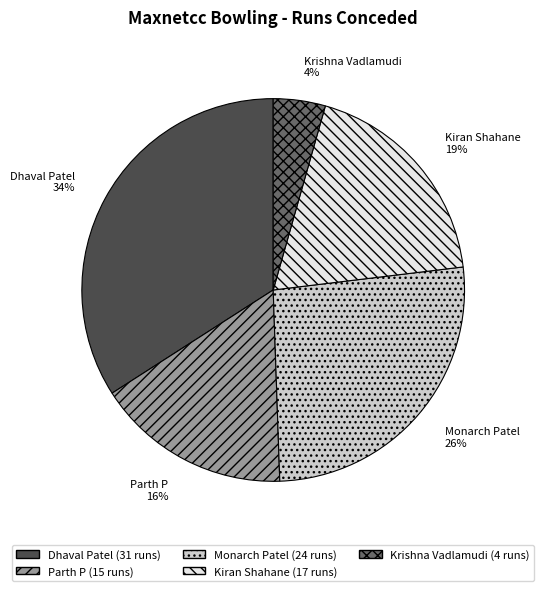

Between Monarch Patel and Kiran Shahane, which is larger?

Monarch Patel